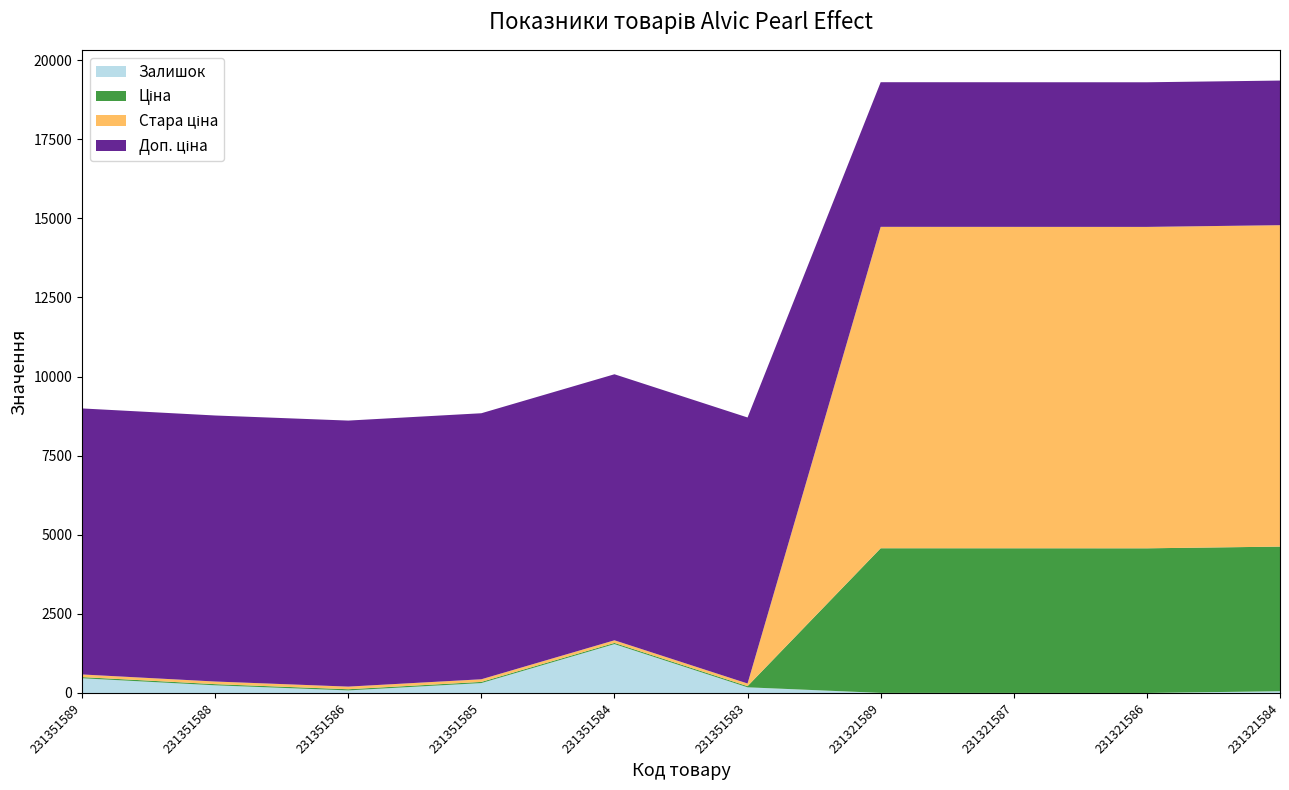

Reading right to left, transcribe all the data shown in this chart.

Залишок: 55.0	1.0	2.0	3.0	179.0	1545.0	313.0	81.0	242.0	465.0
Ціна: 4571.4	4571.4	4571.4	4571.4	37.4	37.4	37.4	37.4	37.4	37.4
Стара ціна: 10158.6	10158.6	10158.6	10158.6	83.0	83.0	83.0	83.0	83.0	83.0
Доп. ціна: 4571.0	4571.0	4571.0	4571.0	8408.0	8408.0	8408.0	8408.0	8408.0	8408.0